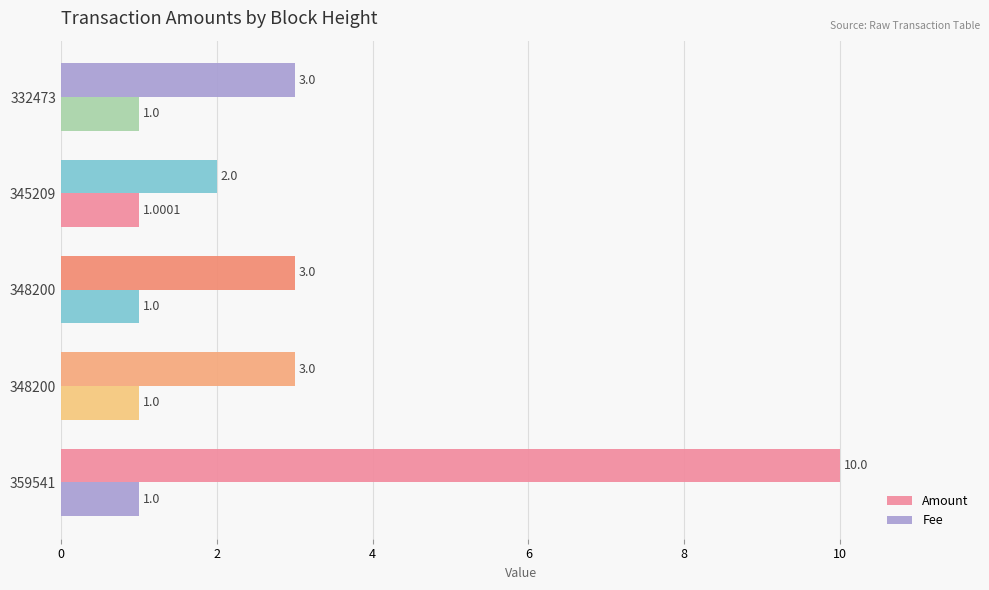

What is the minimum value for Amount?

2.0